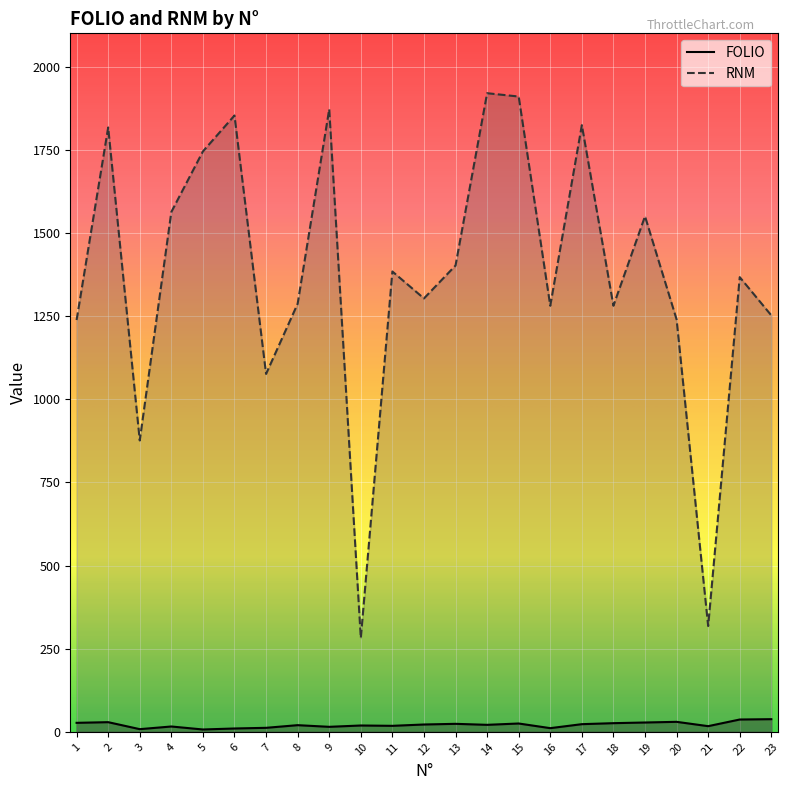

The FOLIO series shows 28 at 19. True or false?

True